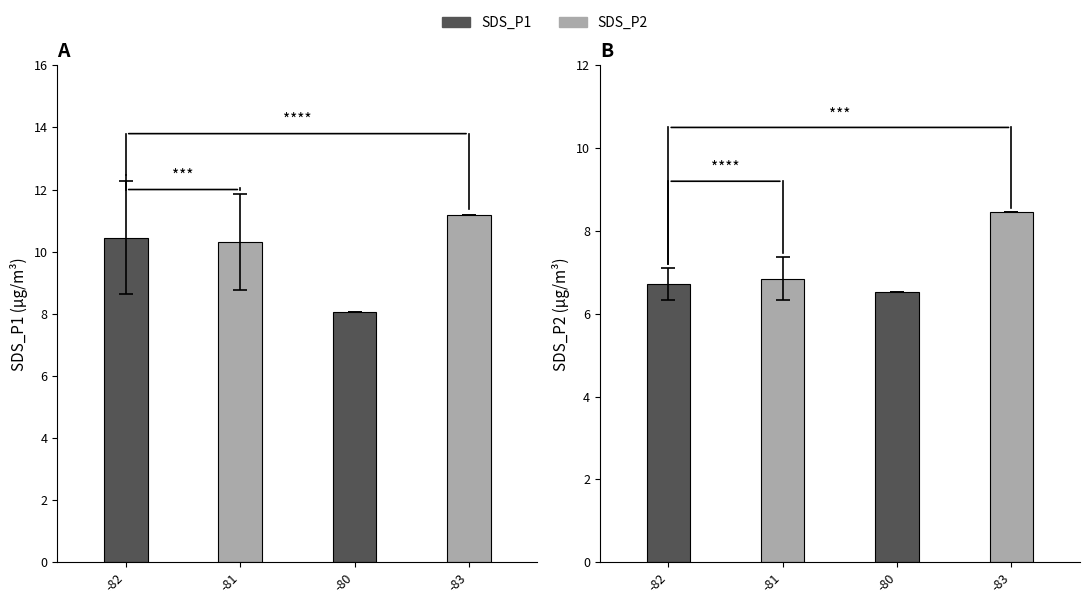

Rank the series at -83 from lowest to highest value.

SDS_P2, SDS_P1